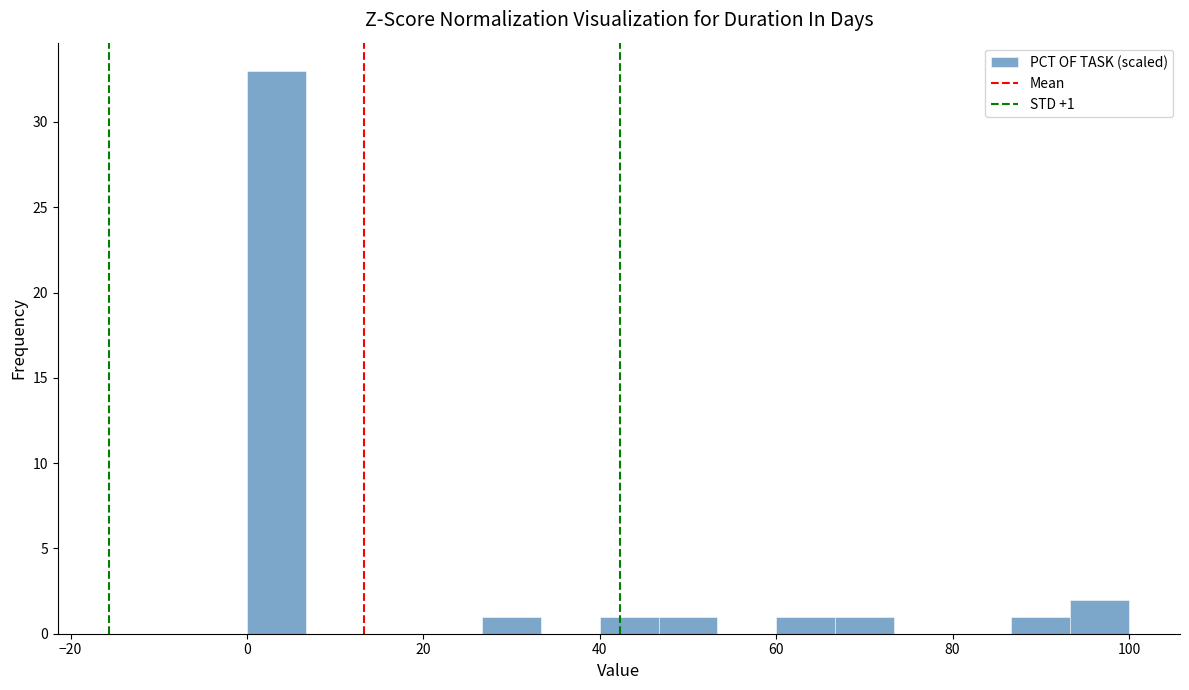

Around what value on the x-axis is the tallest bar? Give the approximate position of its centre, as read against the axis.

4